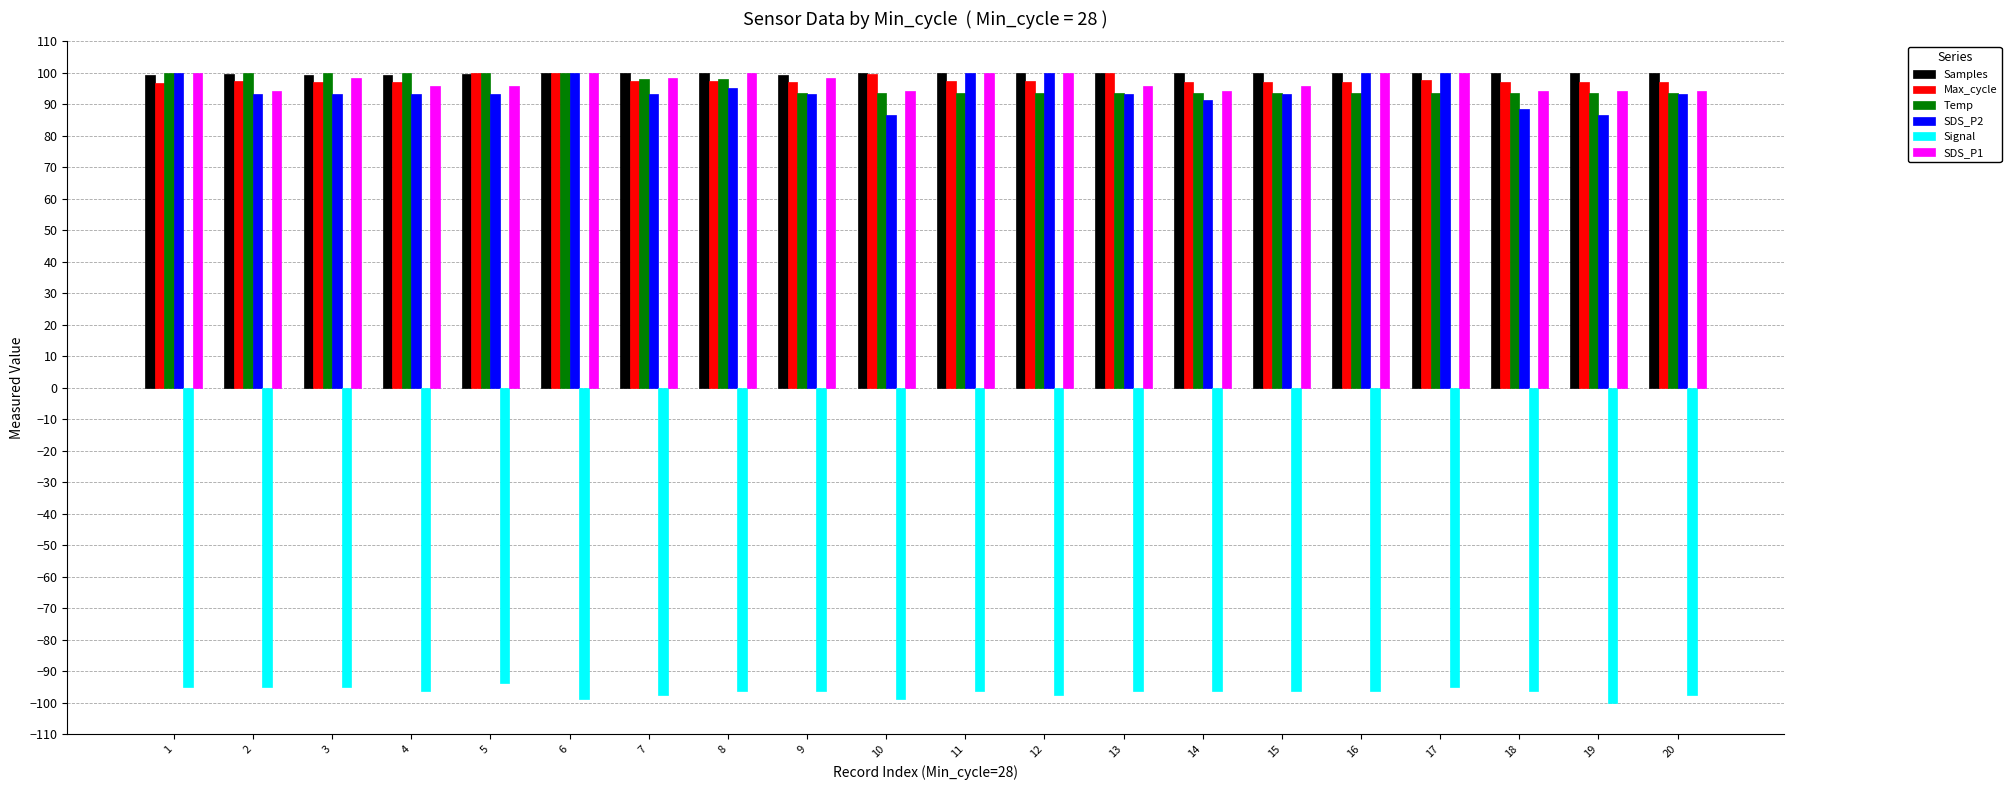

Is the value of Signal at 19 greater than the value of Temp at 17?

No